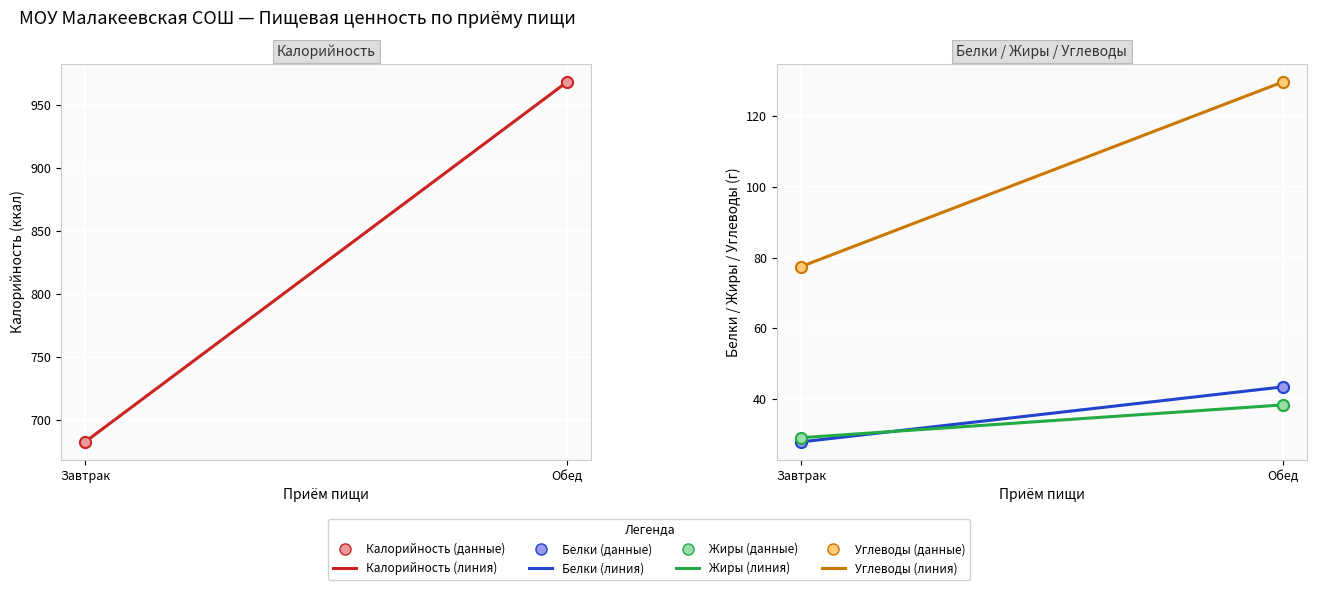

What are all the series names shown in the legend?

Калорийность, Белки, Жиры, Углеводы